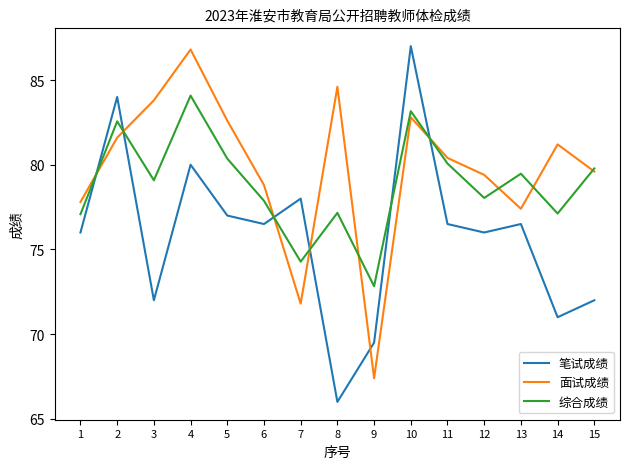

What is the spread (max minus min) of values at 6?

2.3